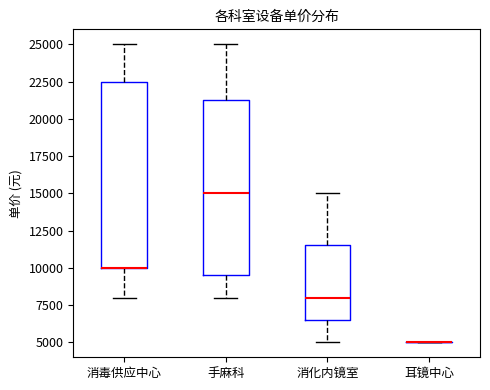

Reading left to right, transcribe this box plot: for each box, give where its median line is, the range the box spans, and where its two whiskers end, as read against the y-axis. The values are not printed on the chart, so give them approximately, as read against the axis.

消毒供应中心: median 10000 (drawn on the box's lower edge), box 10000 to 22500, whiskers 8000 to 25000
手麻科: median 15000, box 9500 to 21500, whiskers 8000 to 25000
消化内镜室: median 8000, box 6500 to 11500, whiskers 5000 to 15000
耳镜中心: box collapsed to a line at 5000, whiskers 5000 to 5000